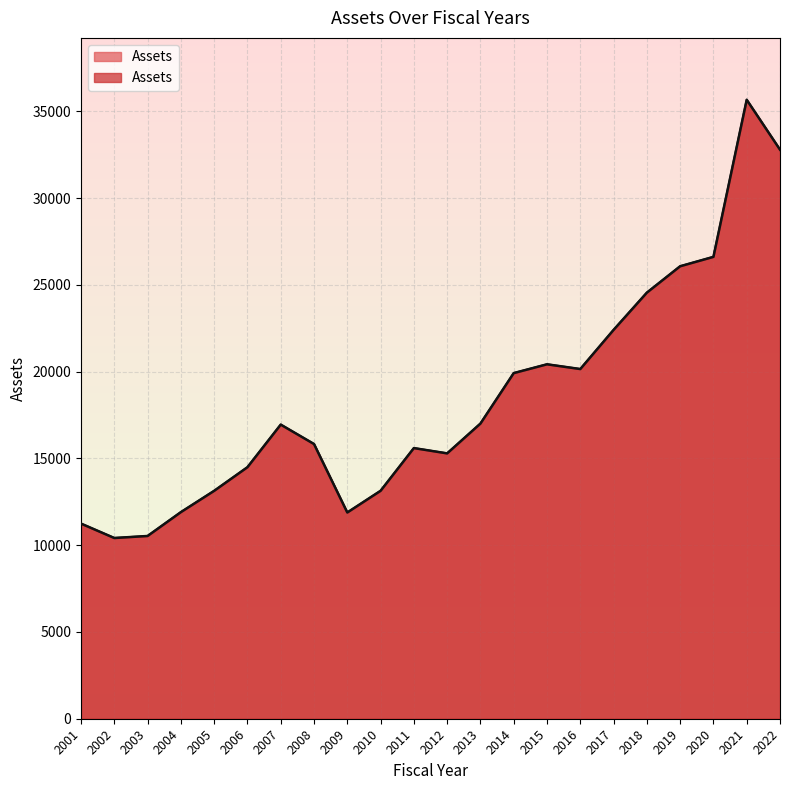

At which label is the value closest to 23044?

2017